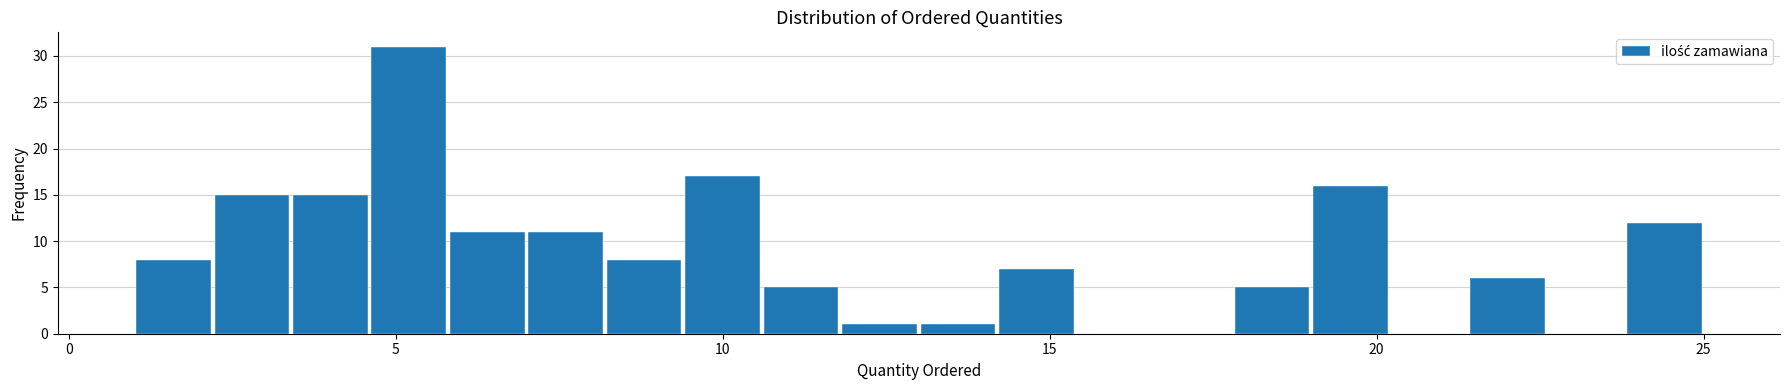

Read against the x-axis, roughly where is the centre of the tallest bar?

5.0